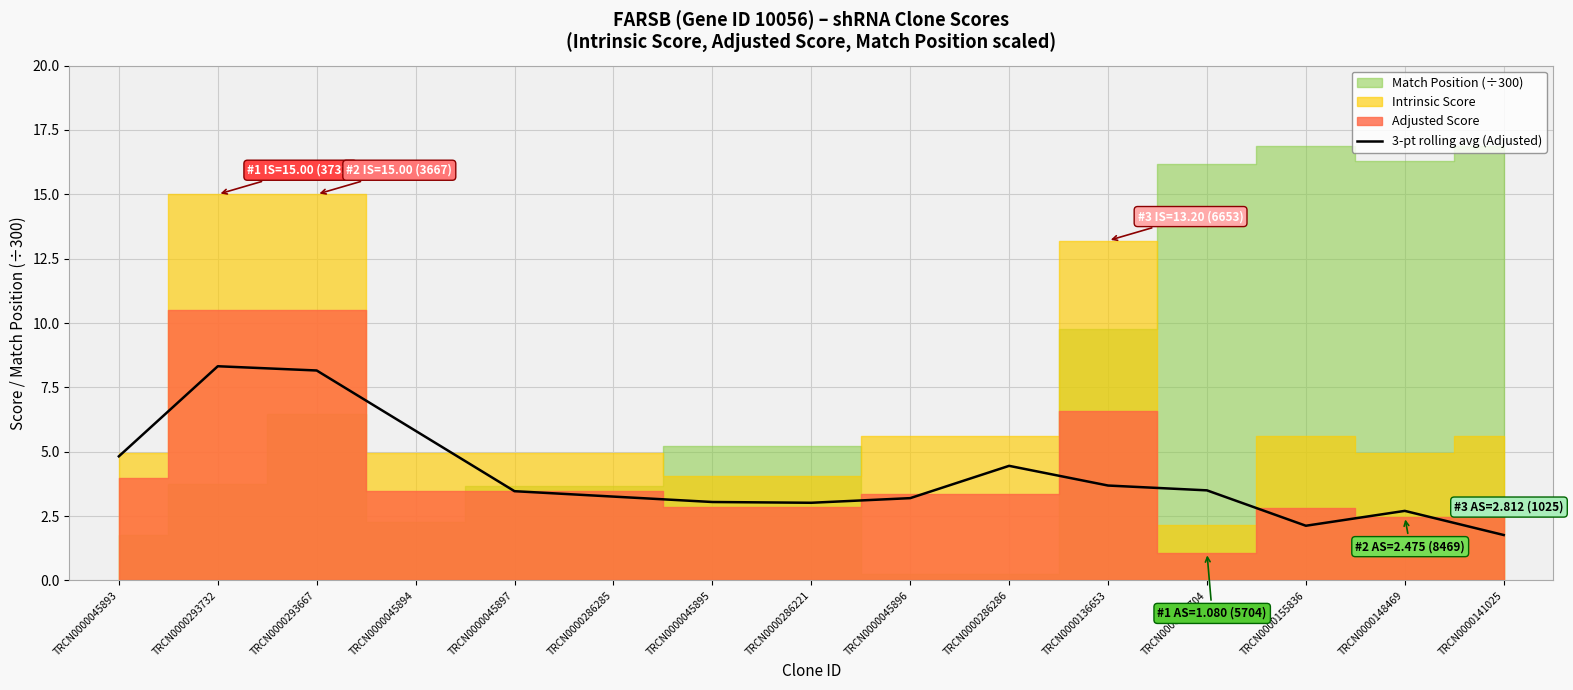

How many values exceed 3?

12